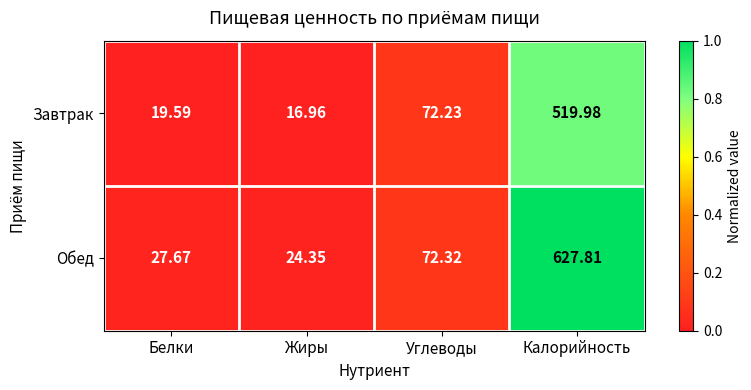

Is the value of Завтрак at Углеводы greater than the value of Обед at Жиры?

Yes